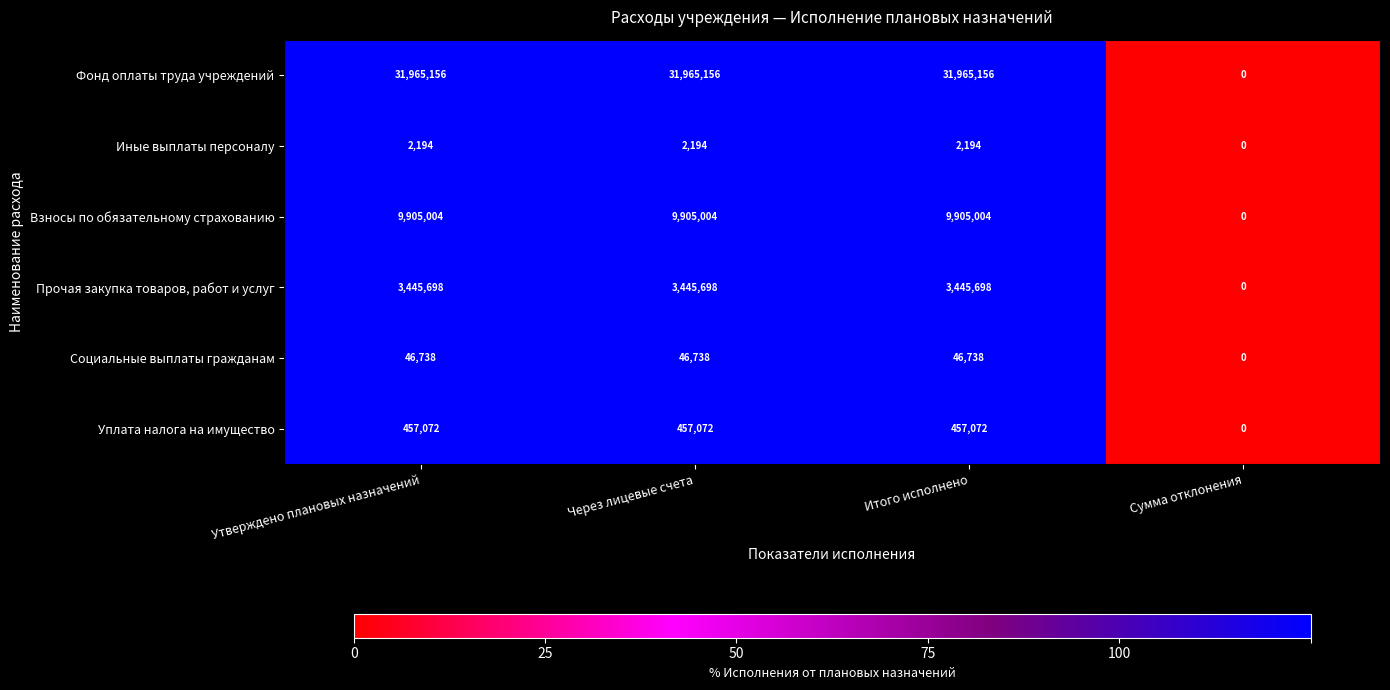

Which series changed the most between Утверждено плановых назначений and Сумма отклонения?

Фонд оплаты труда учреждений